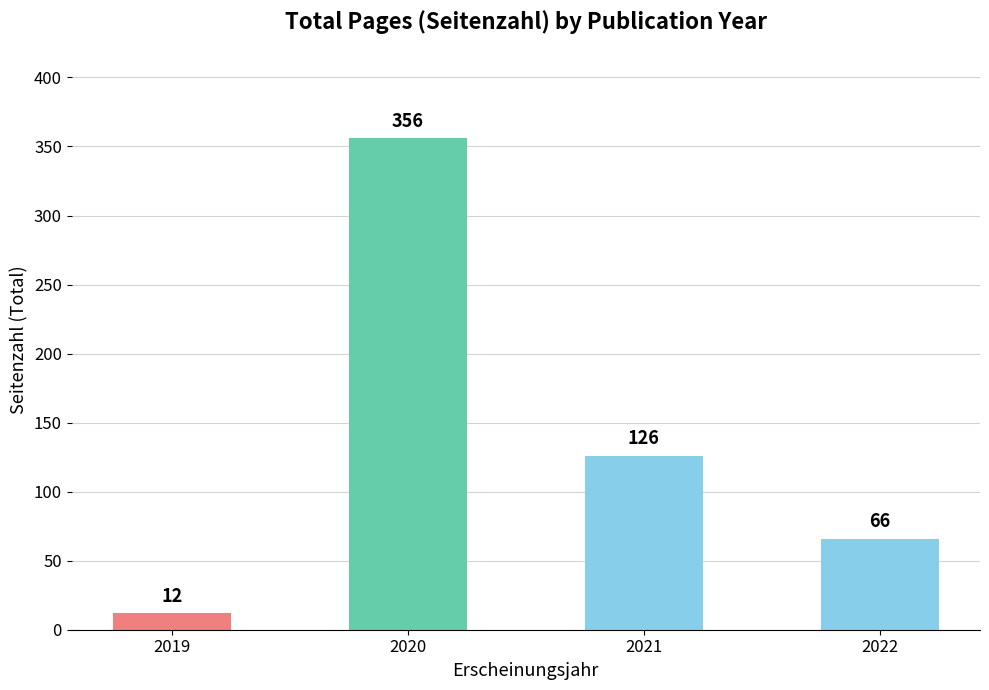

What is the difference between the maximum and minimum values?

344